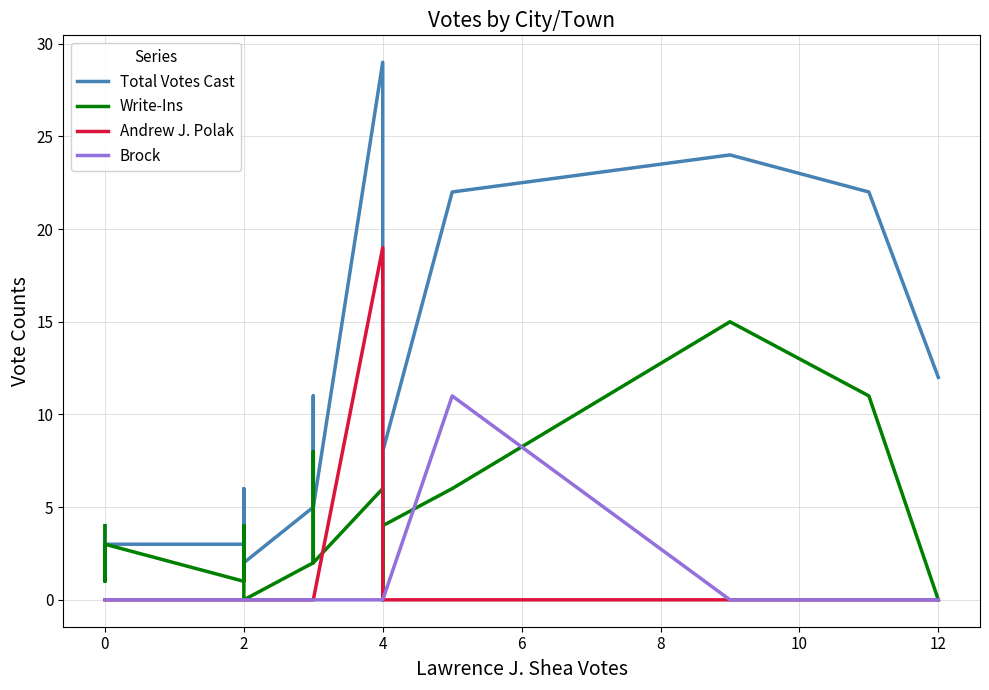

How many categories are shown in the chart?

17